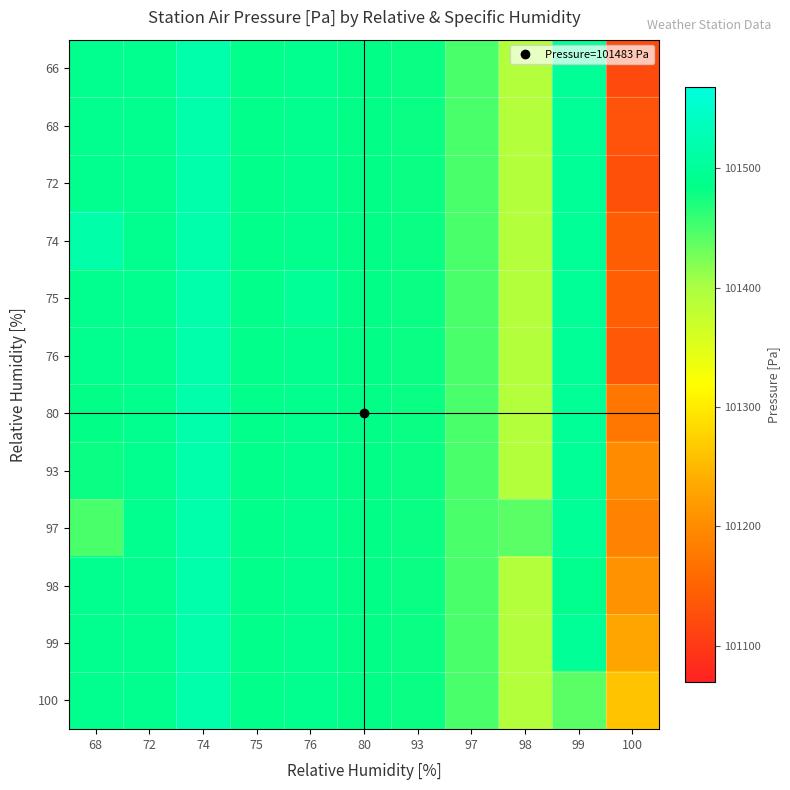

Which has a higher value, 100 or 93?

93